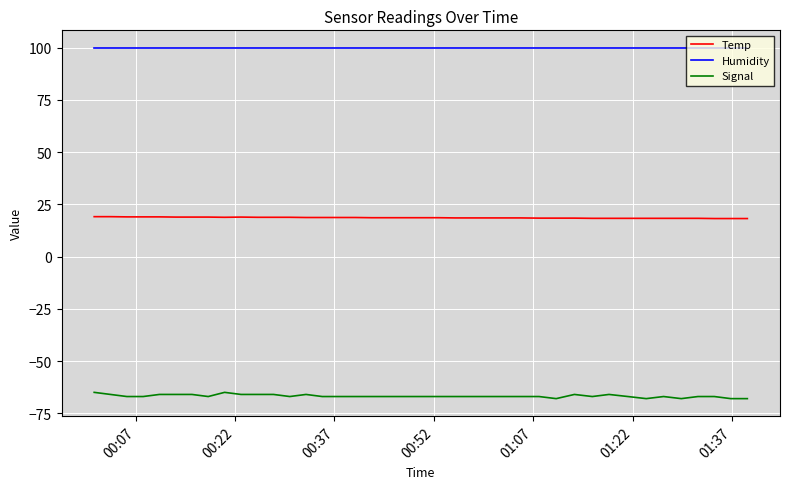

What is the highest value of the Humidity series?

99.9